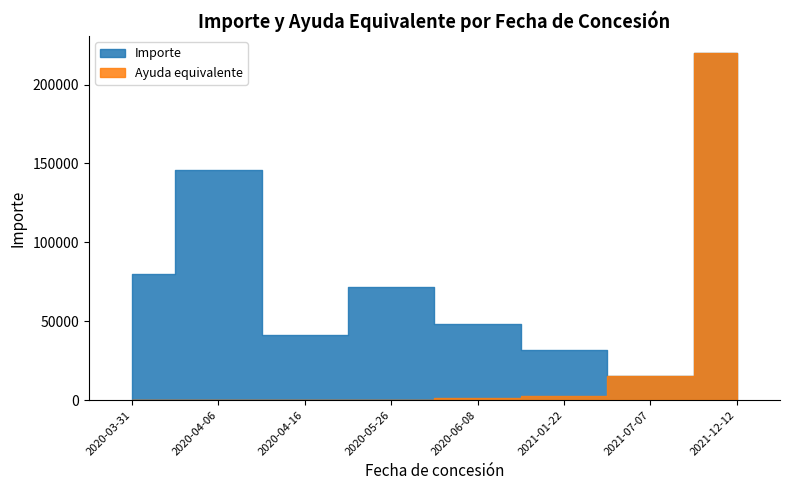

What is the value of the Importe point at the 2nd from the left?

145840.0